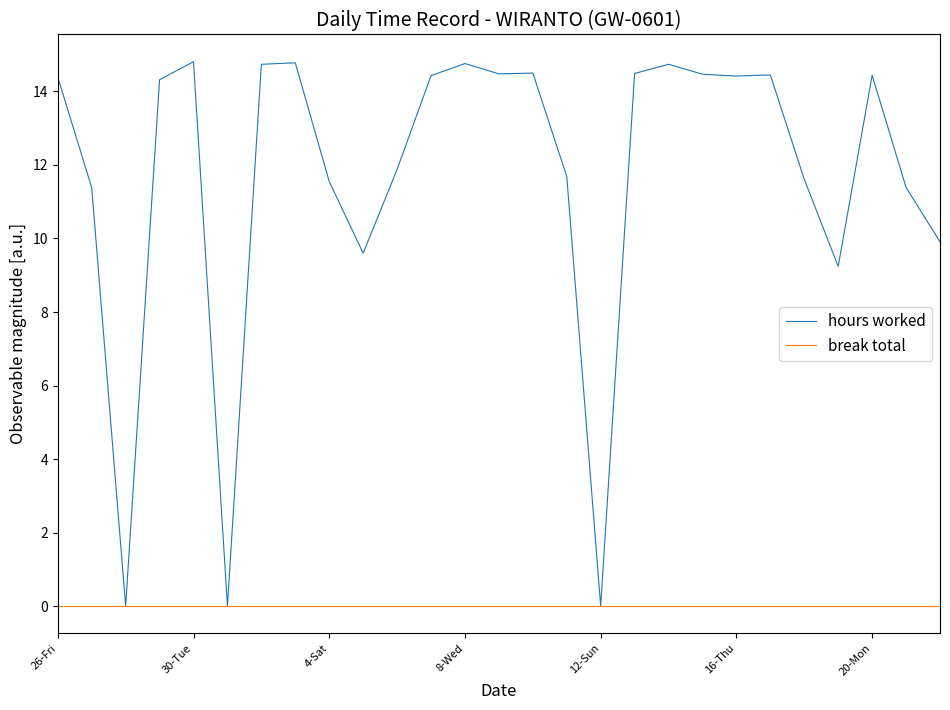

In hours worked, how many points are lower than both neighbors (excluding endpoints)?

7